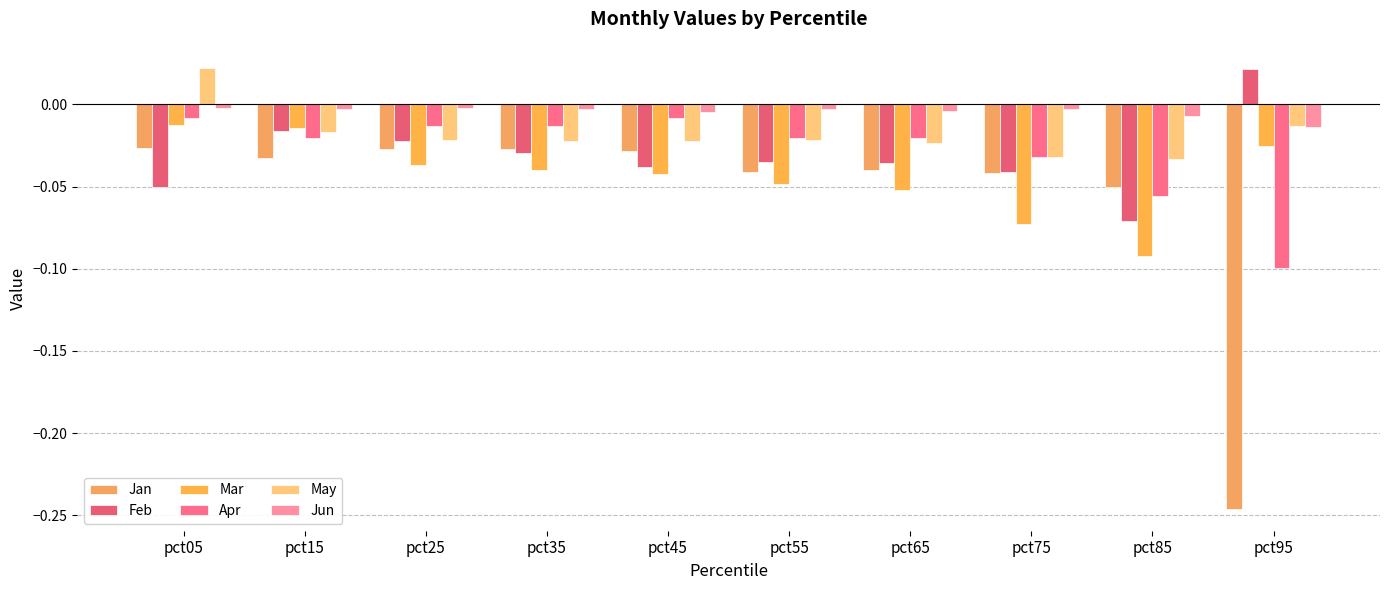

The value of Mar at pct35 is -0.0. True or false?

True